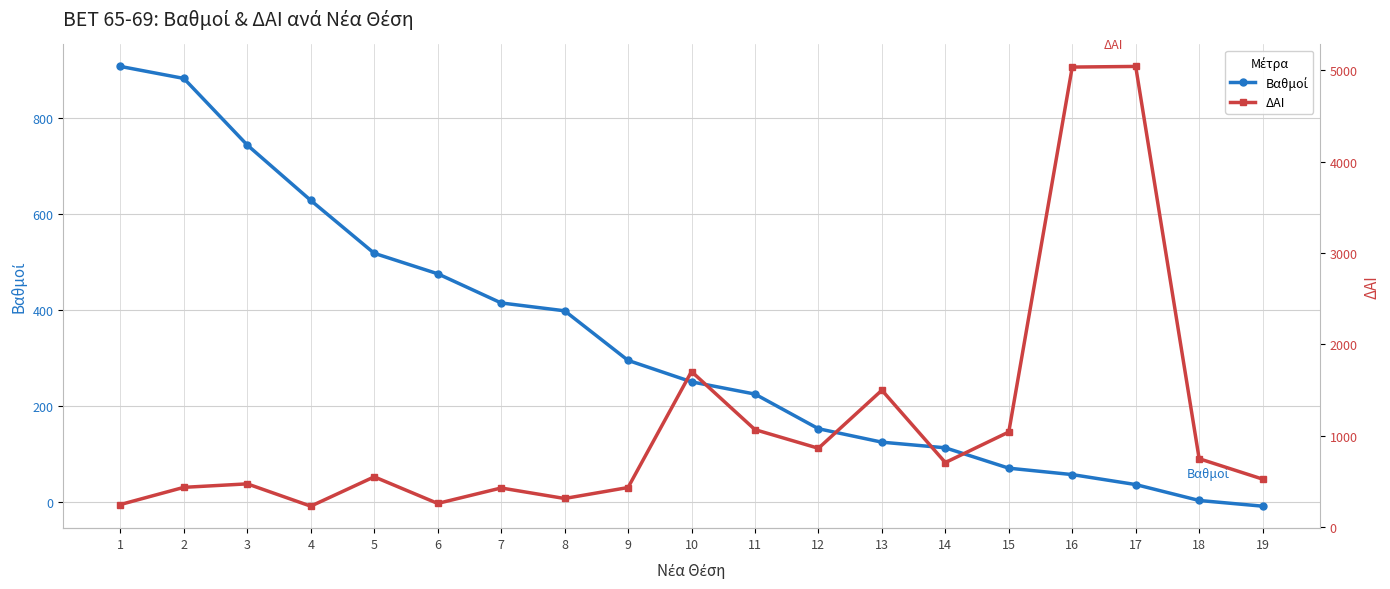

What is the smallest value displayed?

-8.2